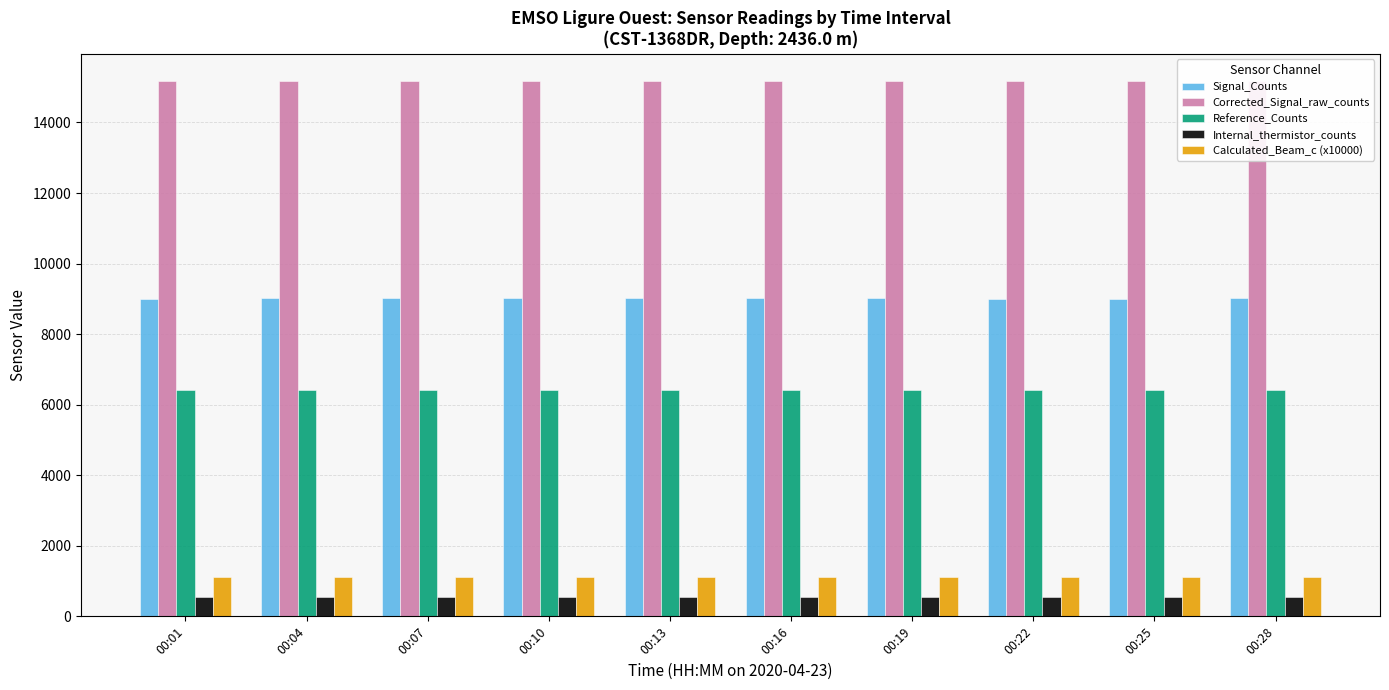

How many Corrected_Signal_raw_counts values are between 15187 and 15188?

8